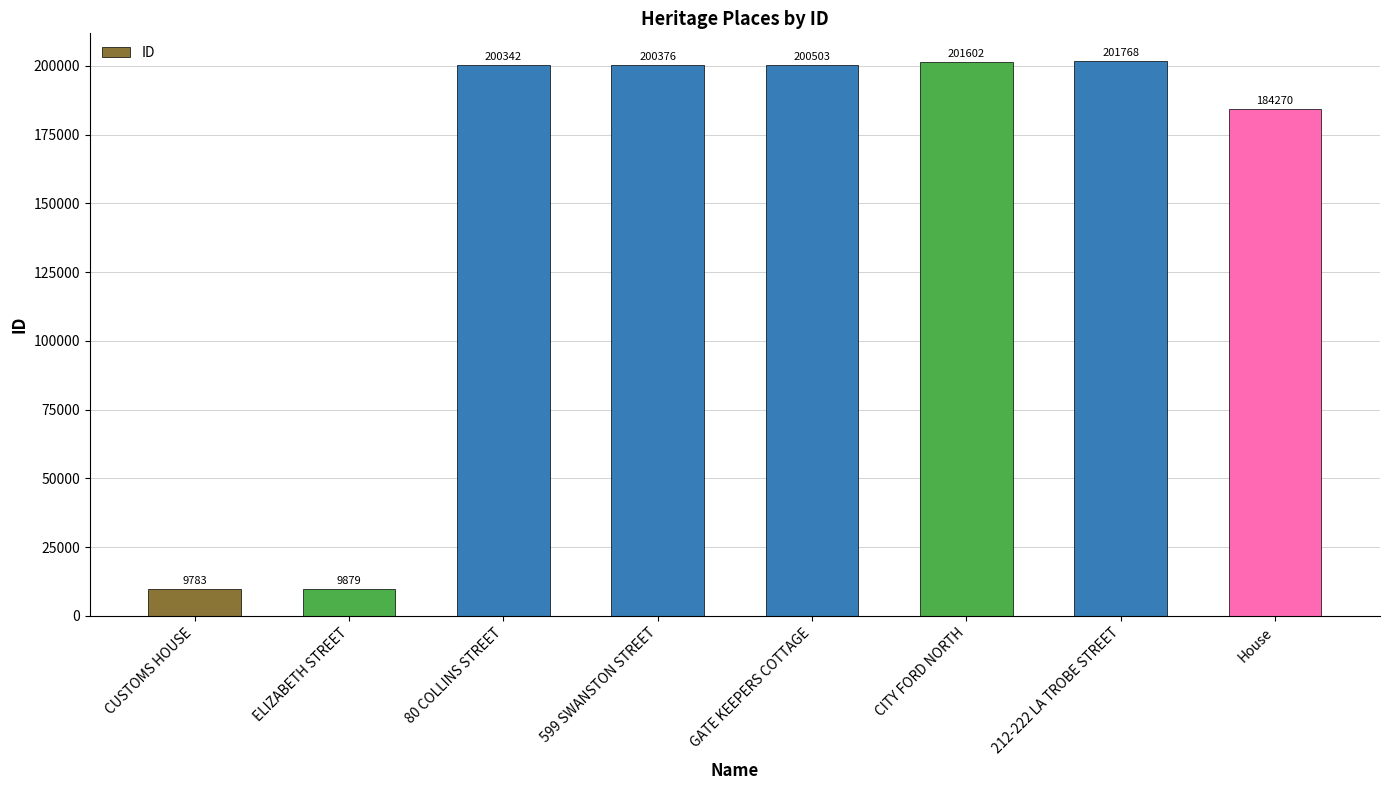

What is the ratio of the value at CITY FORD NORTH to the value at House?

1.1